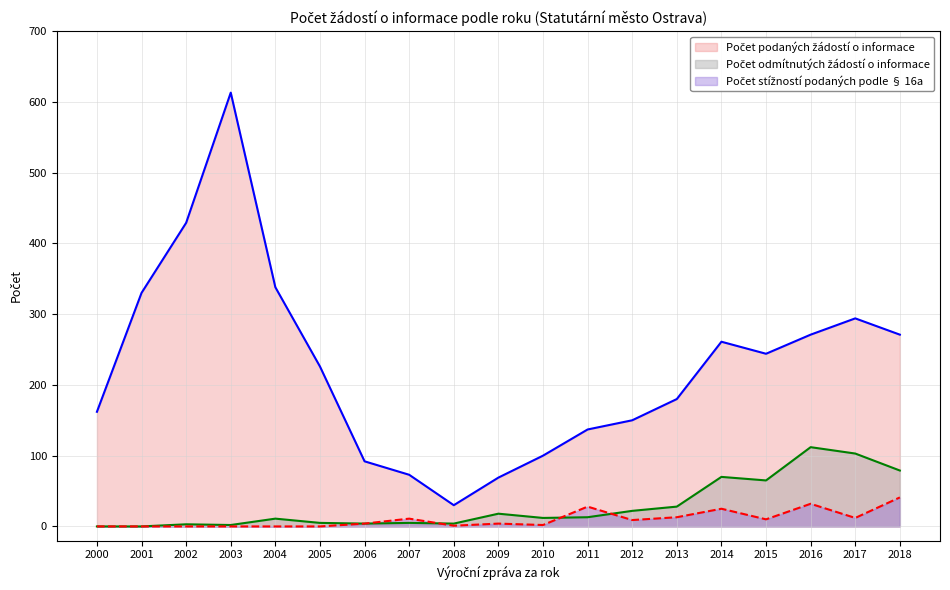

List the series in order of their peak value, highest first.

Počet podaných žádostí o informace, Počet odmítnutých žádostí o informace, Počet stížností podaných podle § 16a